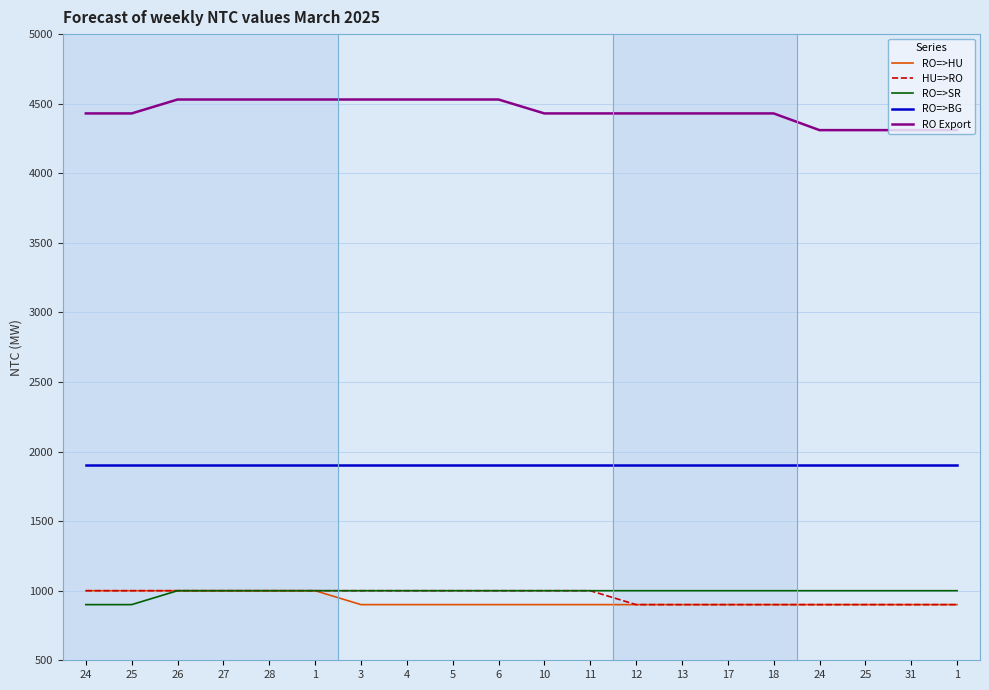

Reading left to right, transcribe all the data shown in this chart.

RO=>HU: 1000	1000	1000	1000	1000	1000	900	900	900	900	900	900	900	900	900	900	900	900	900	900
HU=>RO: 1000	1000	1000	1000	1000	1000	1000	1000	1000	1000	1000	1000	900	900	900	900	900	900	900	900
RO=>SR: 900	900	1000	1000	1000	1000	1000	1000	1000	1000	1000	1000	1000	1000	1000	1000	1000	1000	1000	1000
RO=>BG: 1900	1900	1900	1900	1900	1900	1900	1900	1900	1900	1900	1900	1900	1900	1900	1900	1900	1900	1900	1900
RO Export: 4430	4430	4530	4530	4530	4530	4530	4530	4530	4530	4430	4430	4430	4430	4430	4430	4310	4310	4310	4310